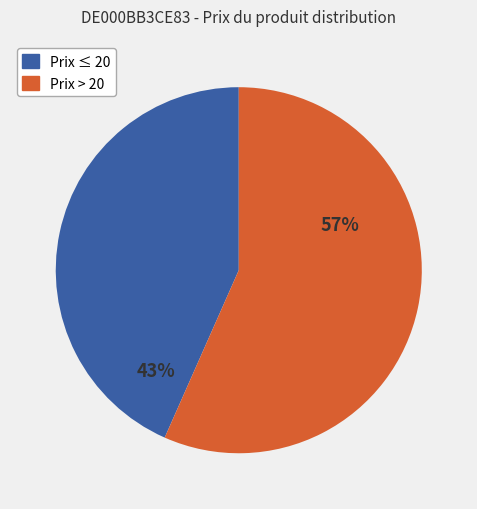

To the nearest percent, what is the average slice percentage?

50%